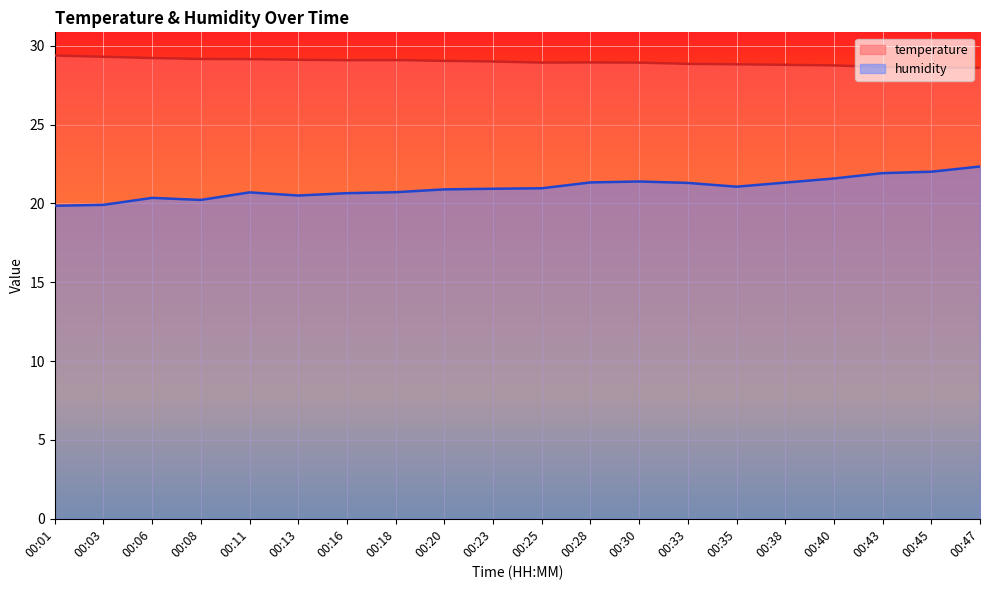

Which series has the largest total across all categories?

temperature